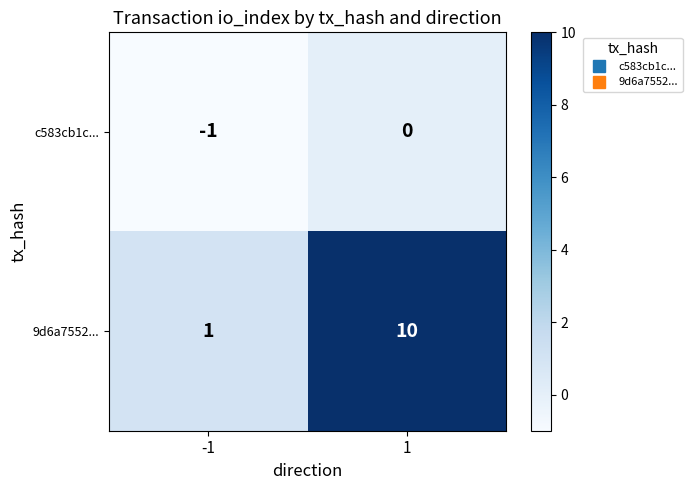

Which series has the largest range (max minus min)?

9d6a7552...